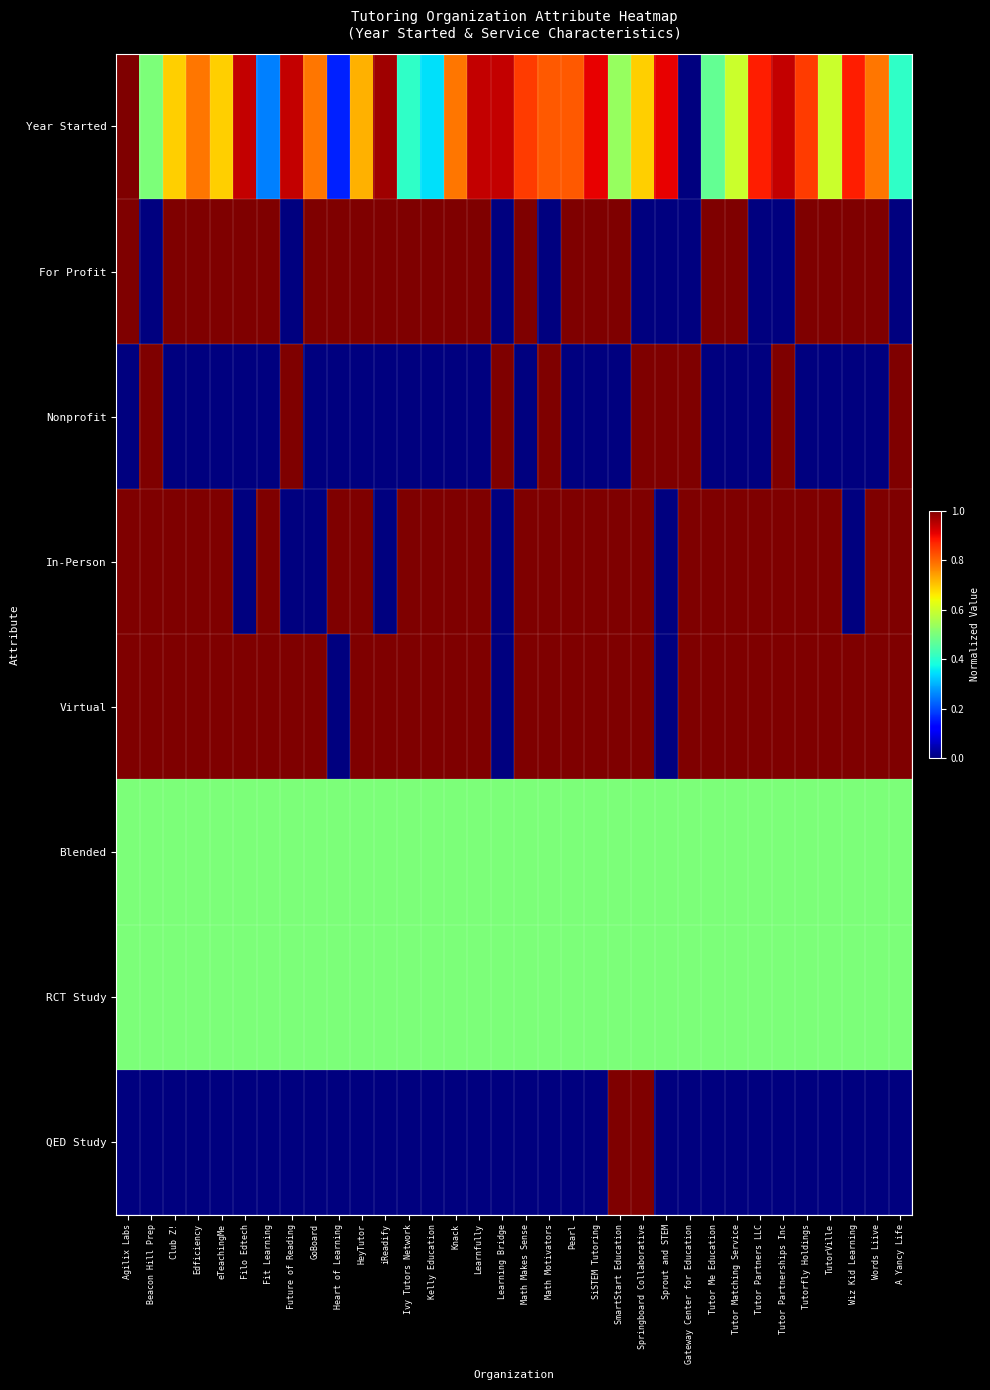

What is the difference between the highest and lowest values at Tutorfly Holdings?

1.0